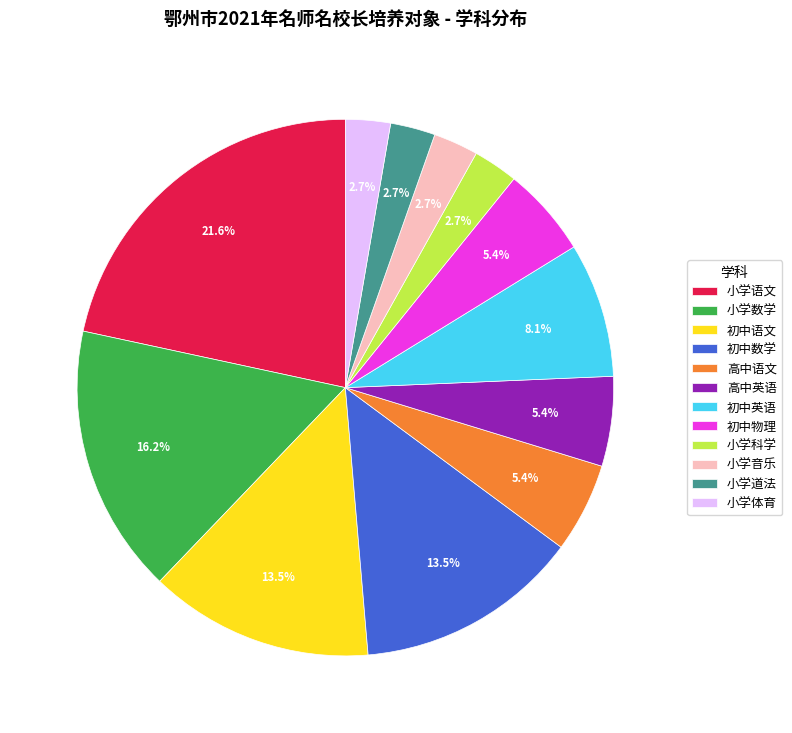

Between 高中英语 and 小学音乐, which is larger?

高中英语